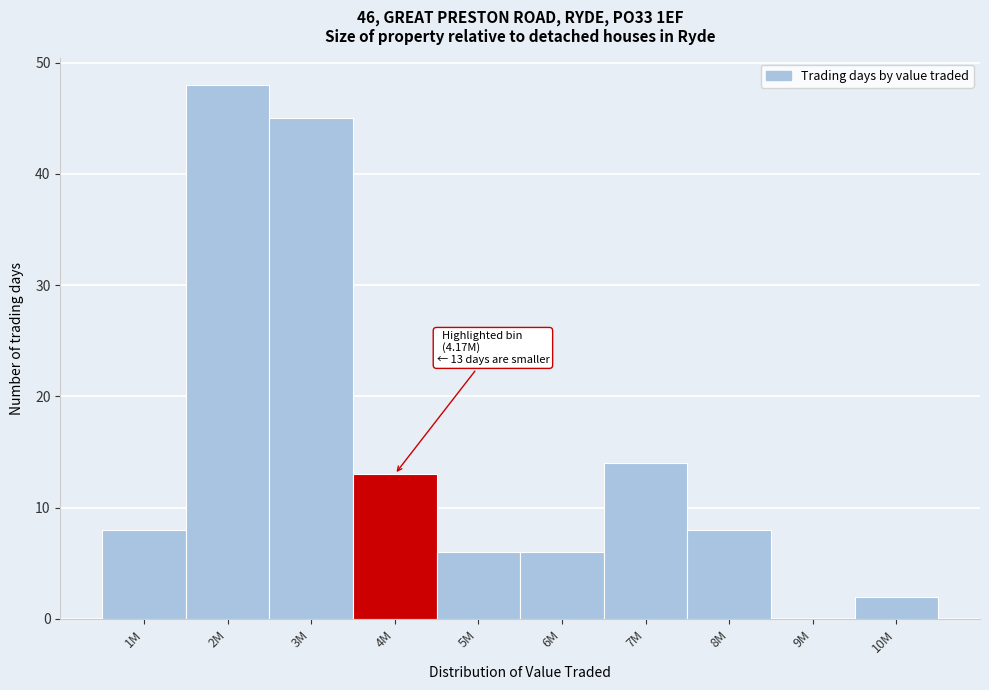

Reading left to right, transcribe all the data shown in this chart.

1M=8	2M=48	3M=45	4M=13	5M=6	6M=6	7M=14	8M=8	9M=0	10M=2